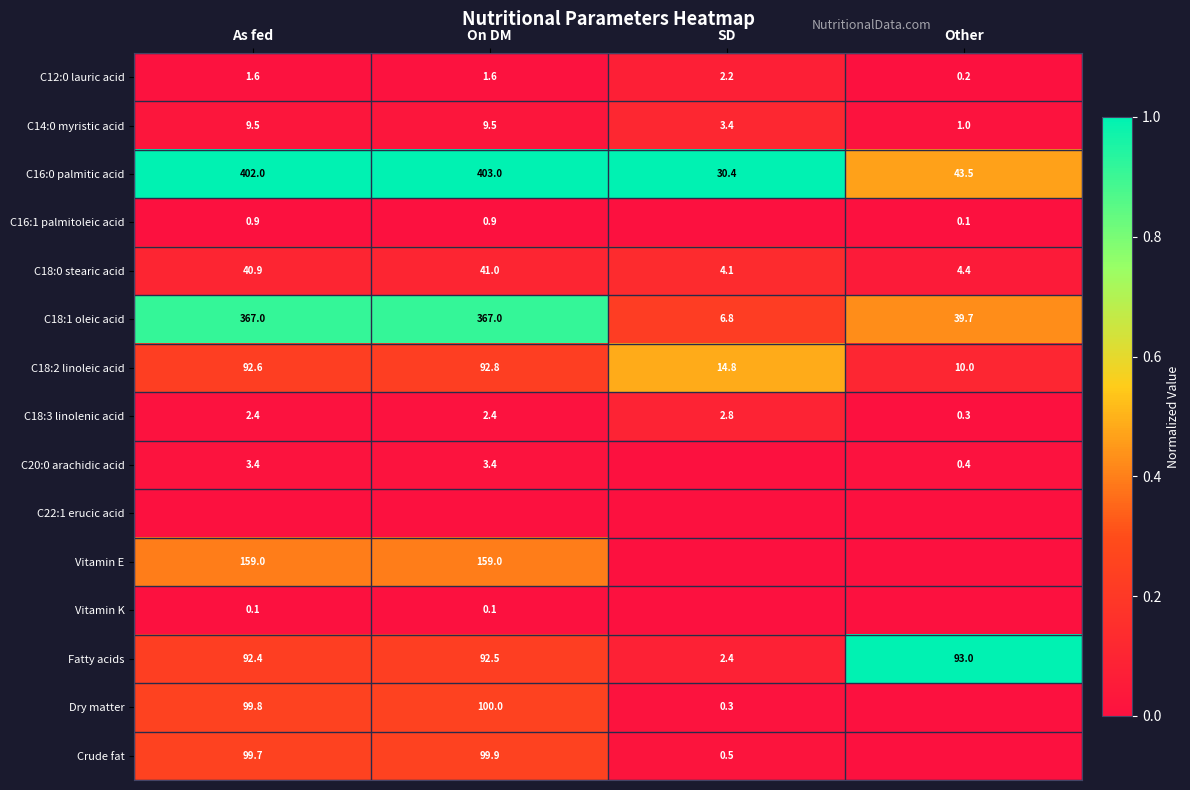

Which has a higher value, Other or On DM?

On DM